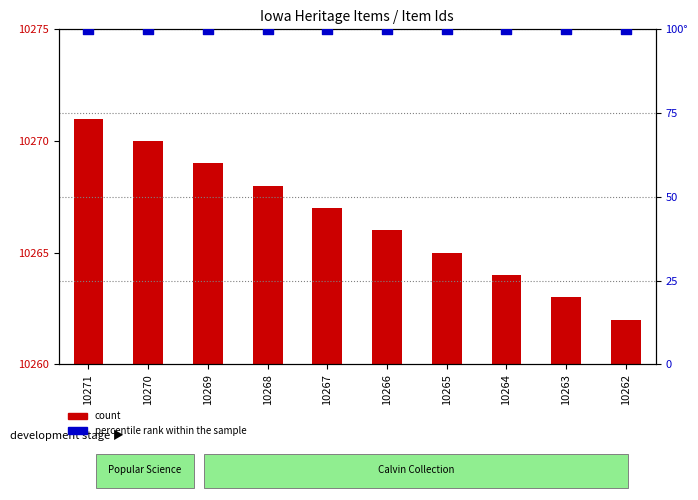

Which series reaches the minimum Y coordinate?

count